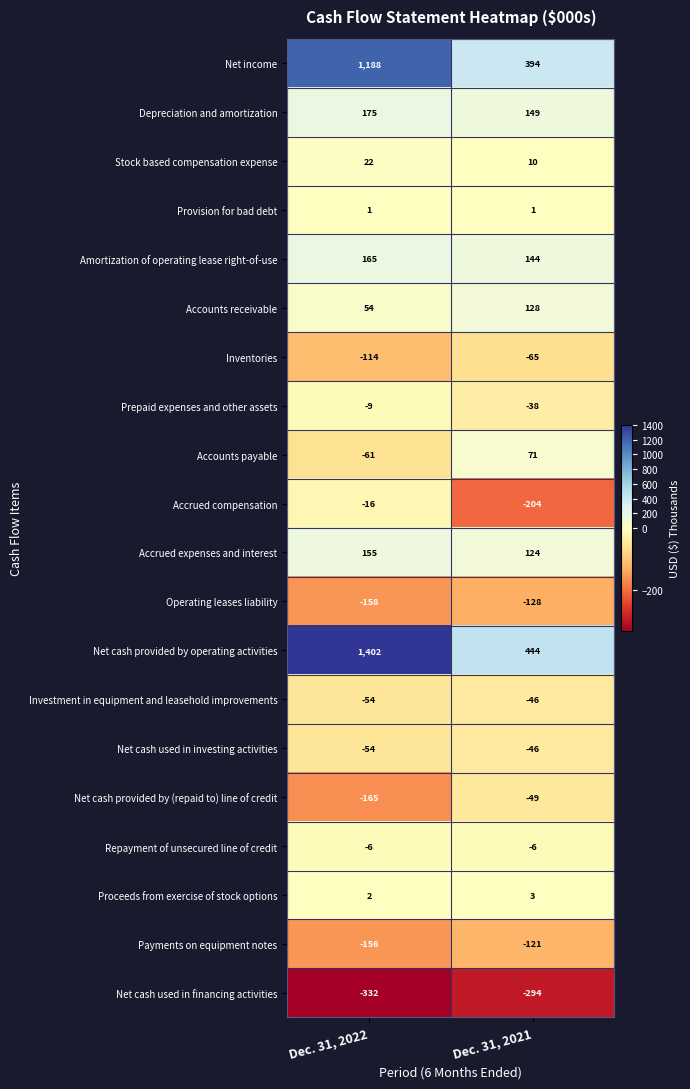

At which label does Investment in equipment and leasehold improvements reach its minimum?

Dec. 31, 2022